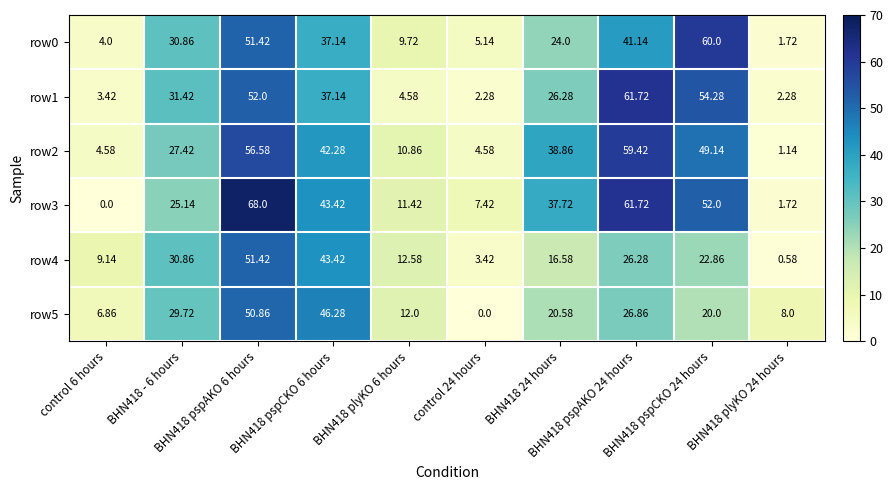

What is the greatest value displayed?

68.0